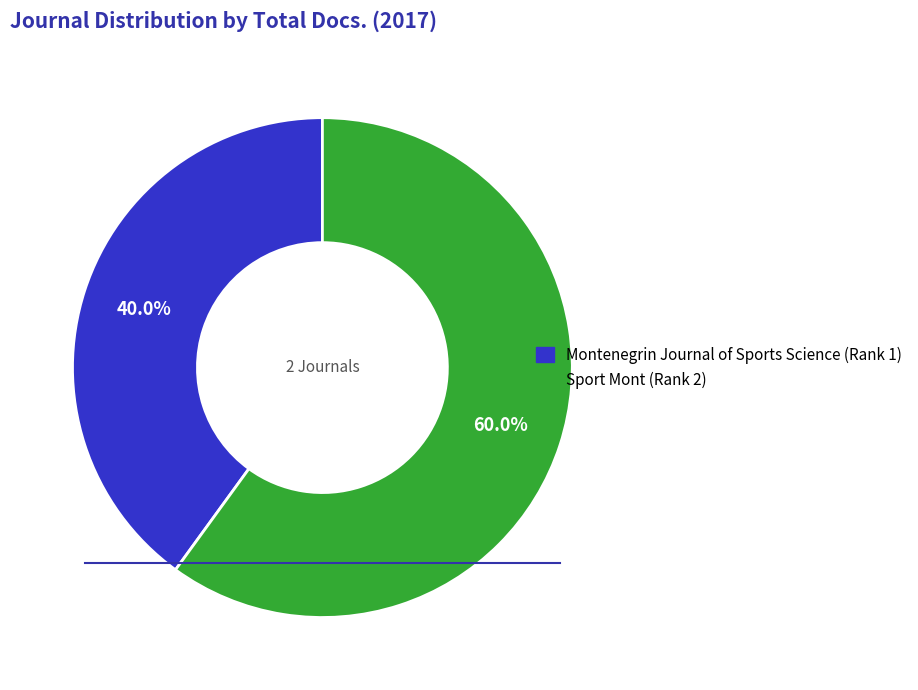

How many slices are in this pie chart?

2